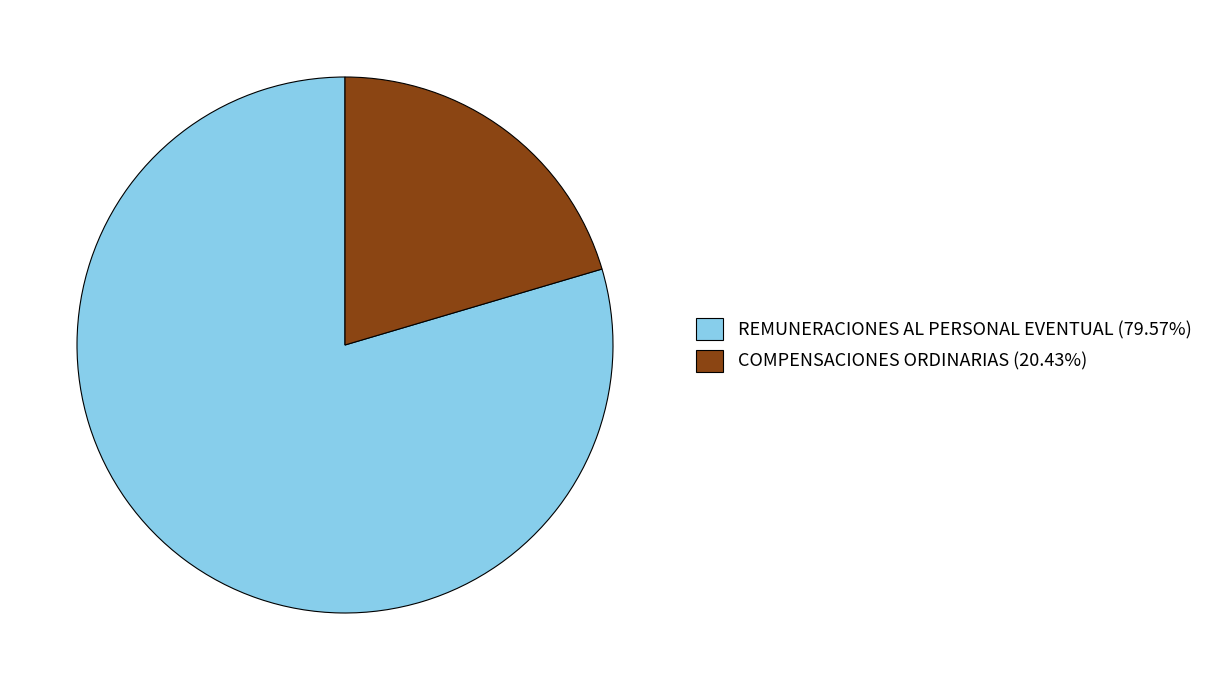

Is there any slice that represents more than half of the pie?

Yes